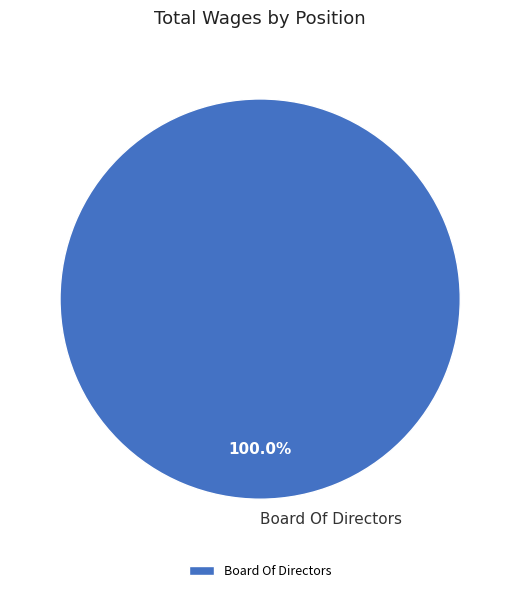

Which category accounts for the majority?

Board Of Directors